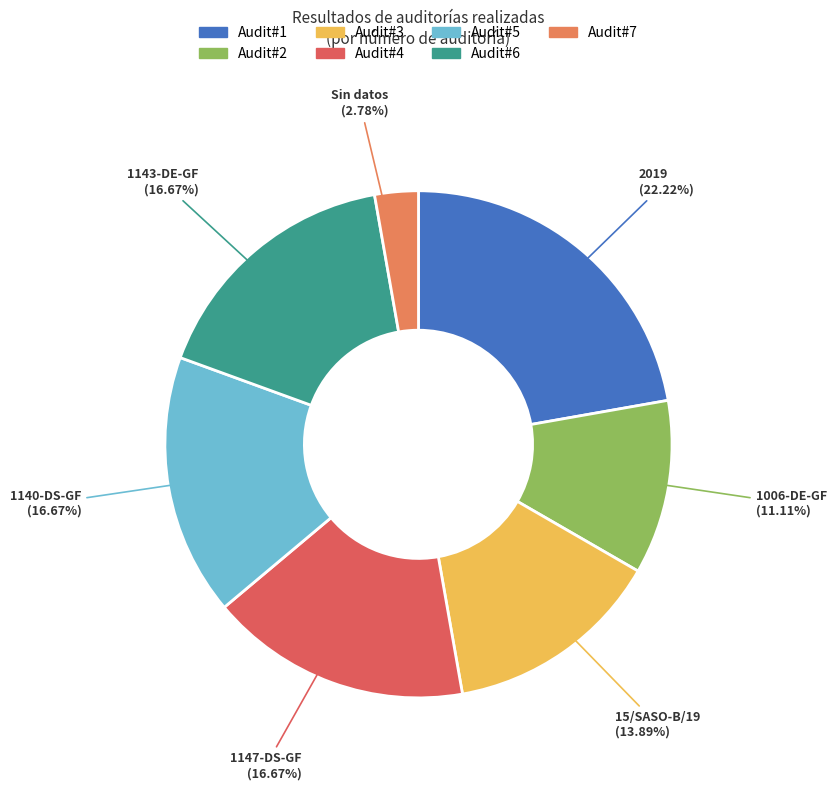

Is there a majority slice in this chart?

No